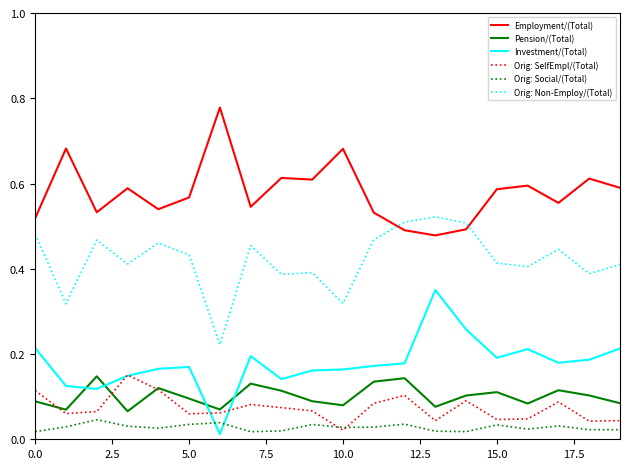

True or false: Orig: Non-Employ/(Total) and Investment/(Total) intersect in this chart.

False